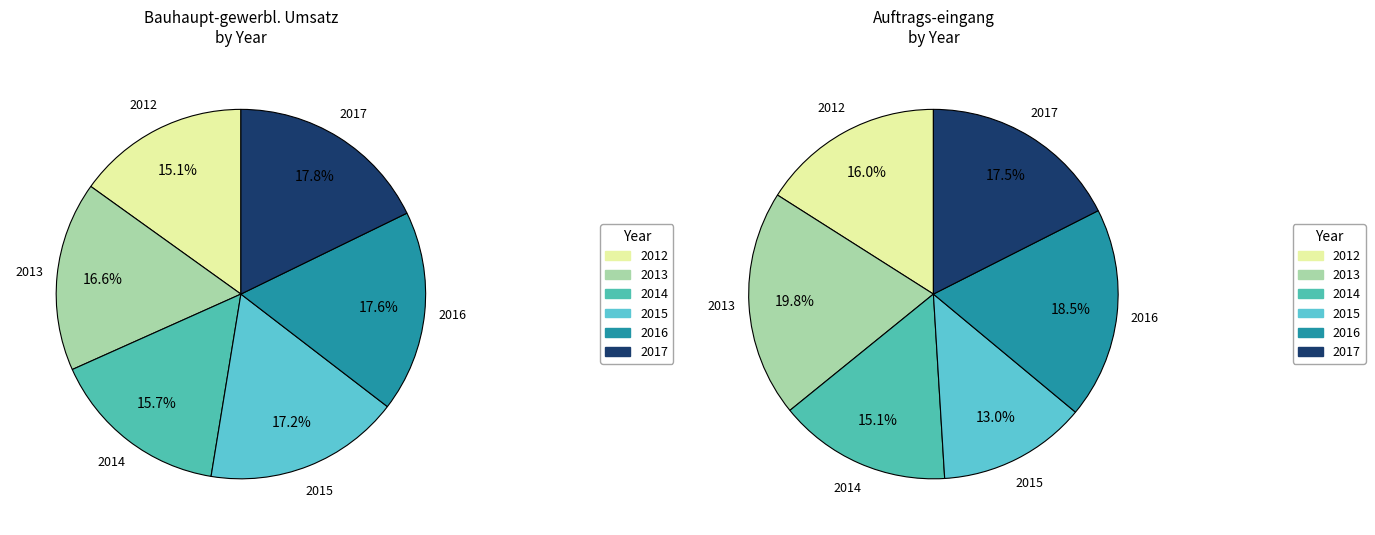

Between 2012 and 2016, which series saw the biggest shift?

Bauhaupt-gewerbl. Umsatz